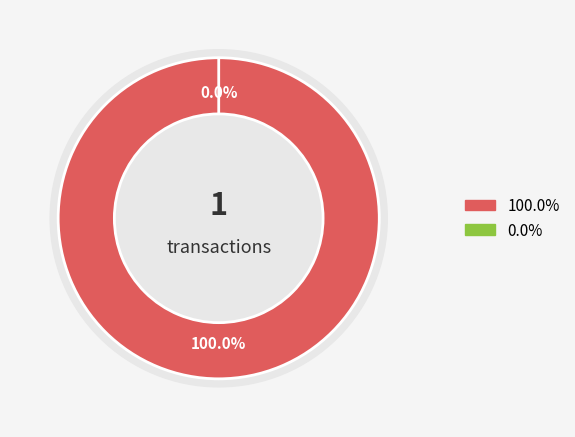

To the nearest percent, what portion does Vote represent?

100%